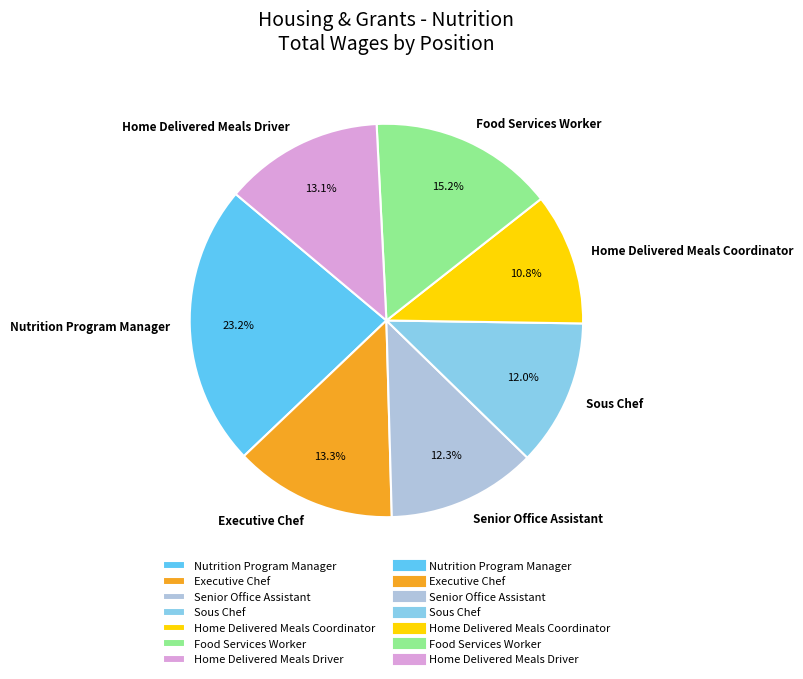

To the nearest percent, what is the difference between the Sous Chef and Executive Chef slice percentages?

1%